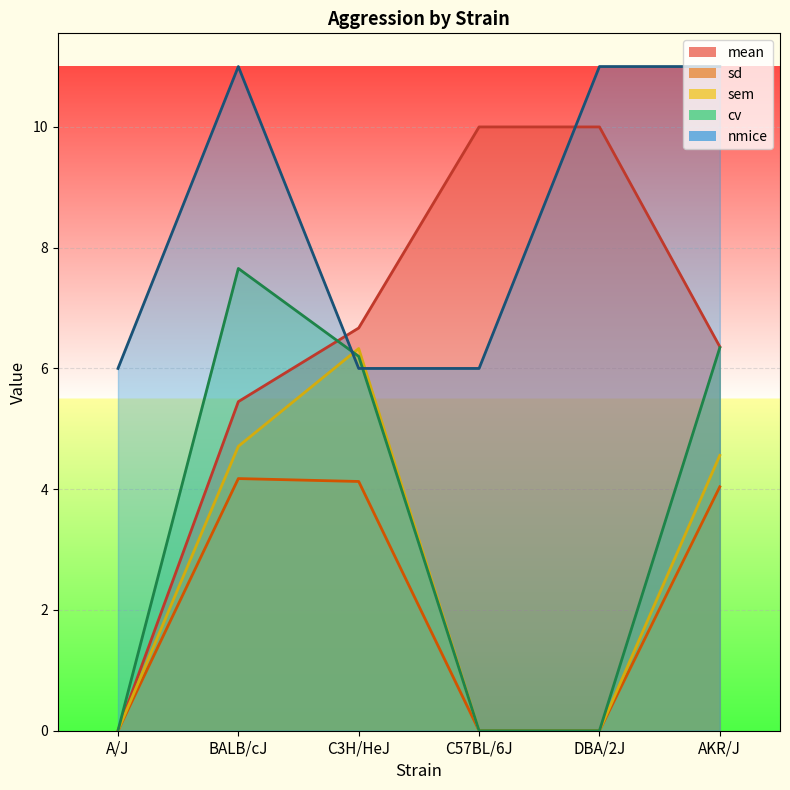

At which category does the chart reach its minimum across all series?

A/J